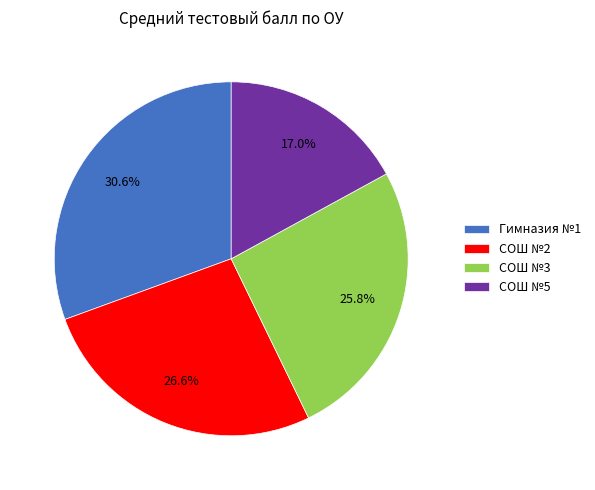

What is the smallest slice in the pie chart?

СОШ №5